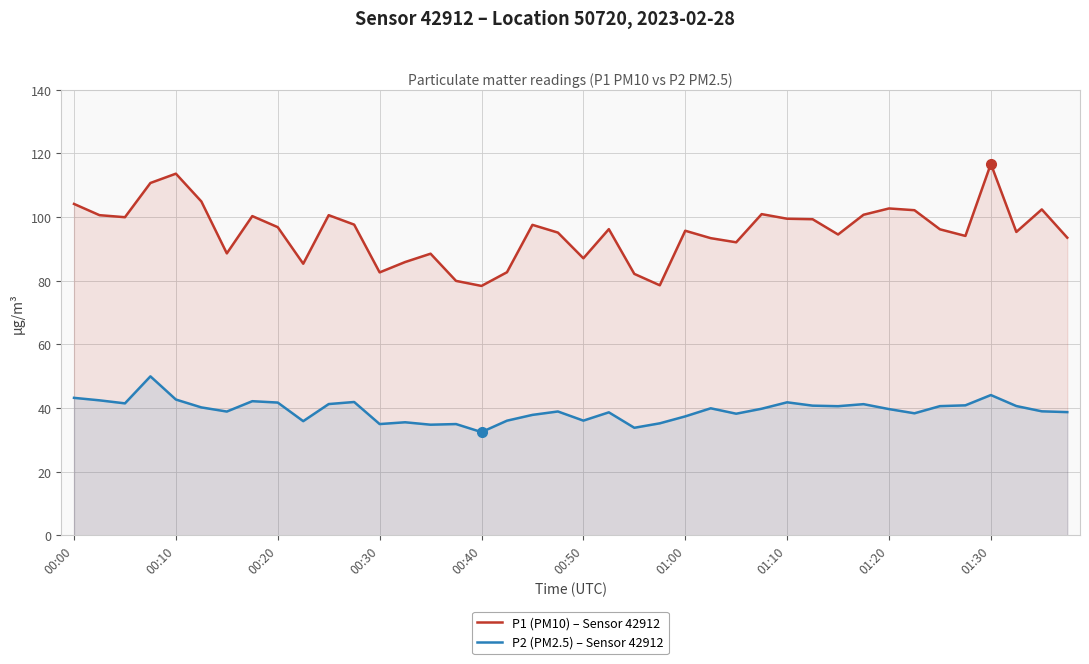

List the series in order of their peak value, highest first.

P1 (PM10) – Sensor 42912, P2 (PM2.5) – Sensor 42912